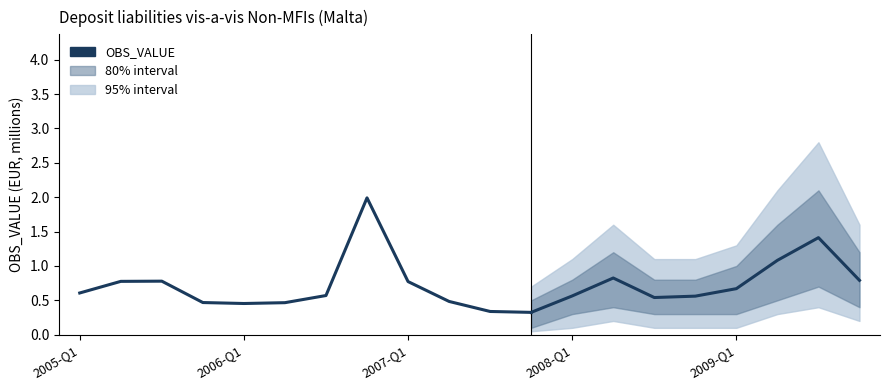

What is the value of the 7th point from the left?

0.6